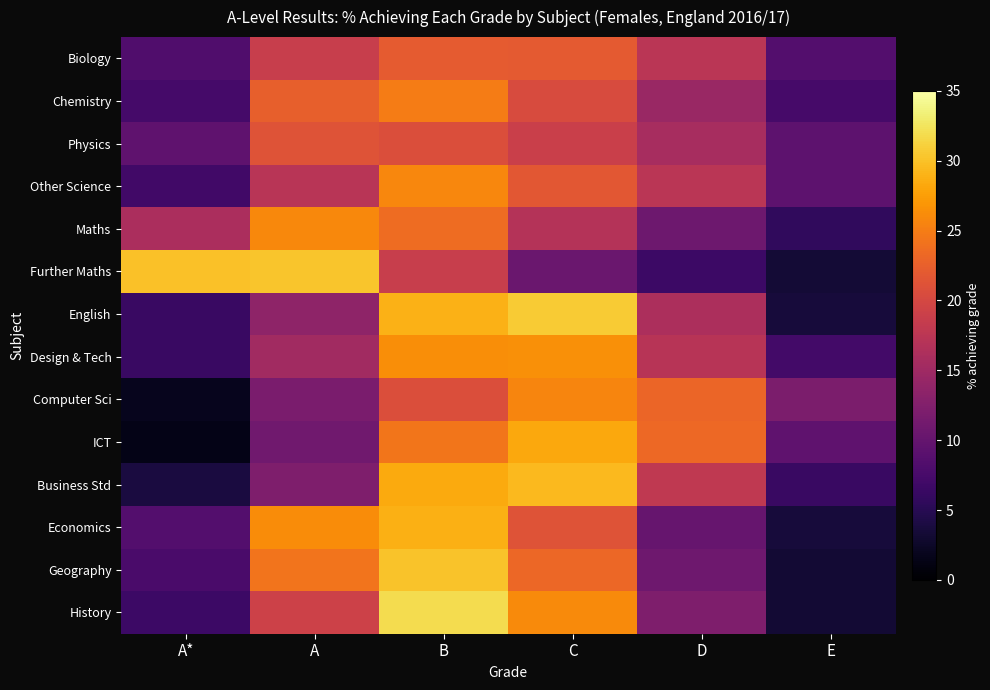

Which series changed the most between C and D?

English